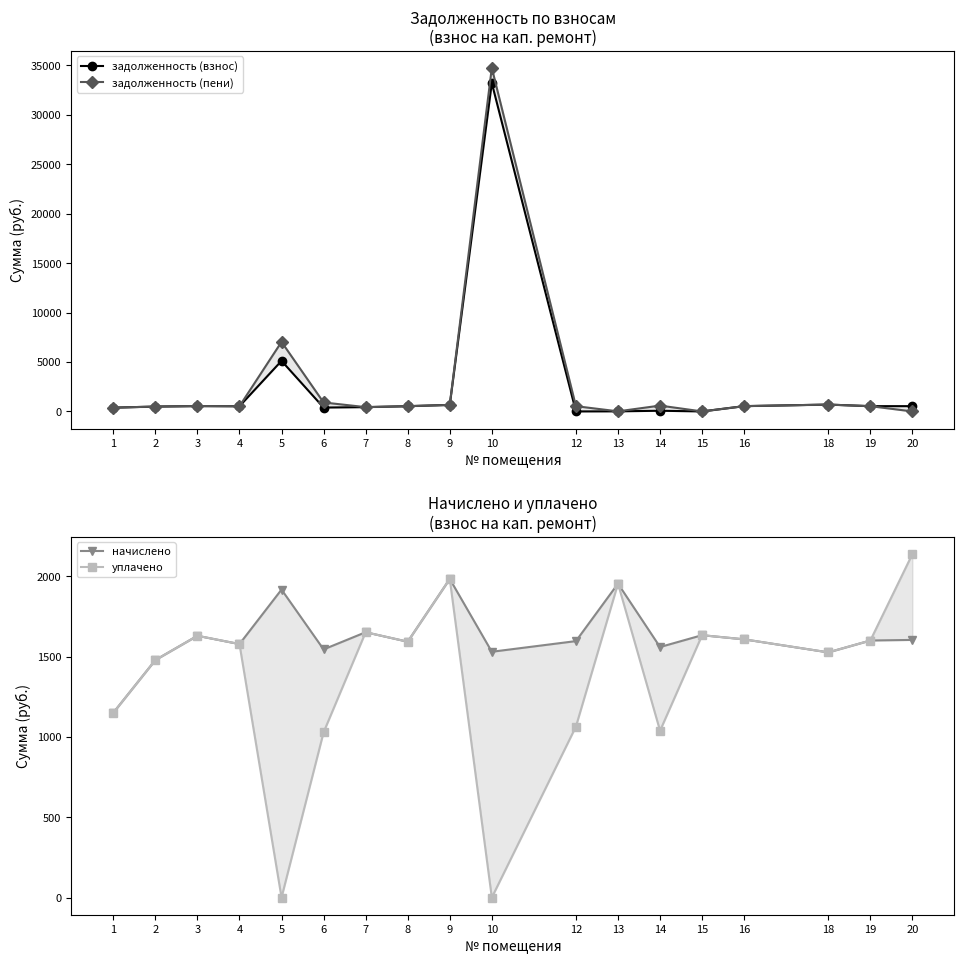

The начислено series shows 2772.7 at 9. True or false?

False